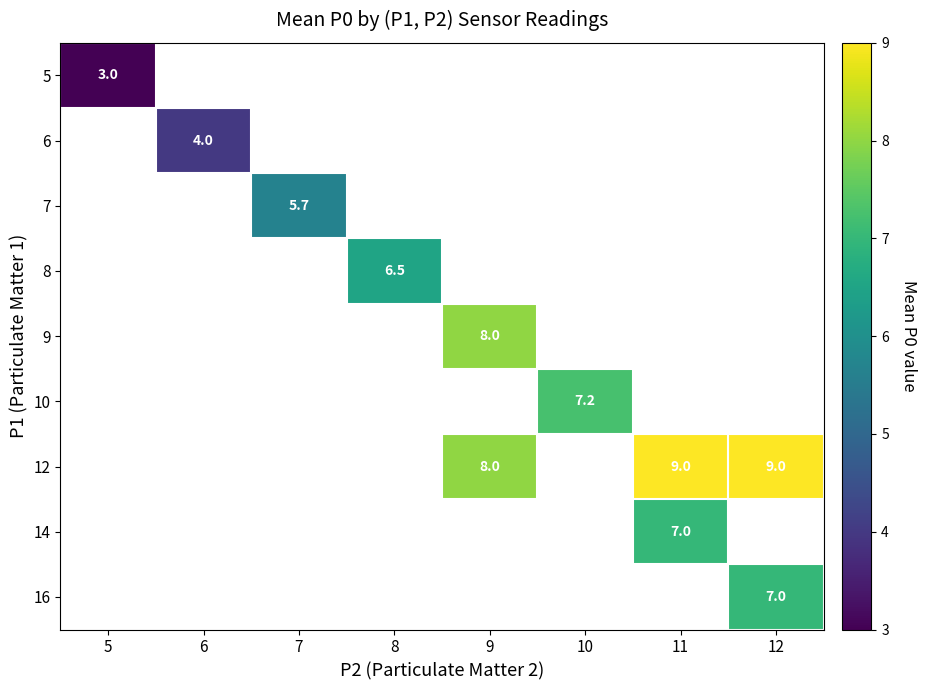

The 16 series shows 7.0 at 12. True or false?

True